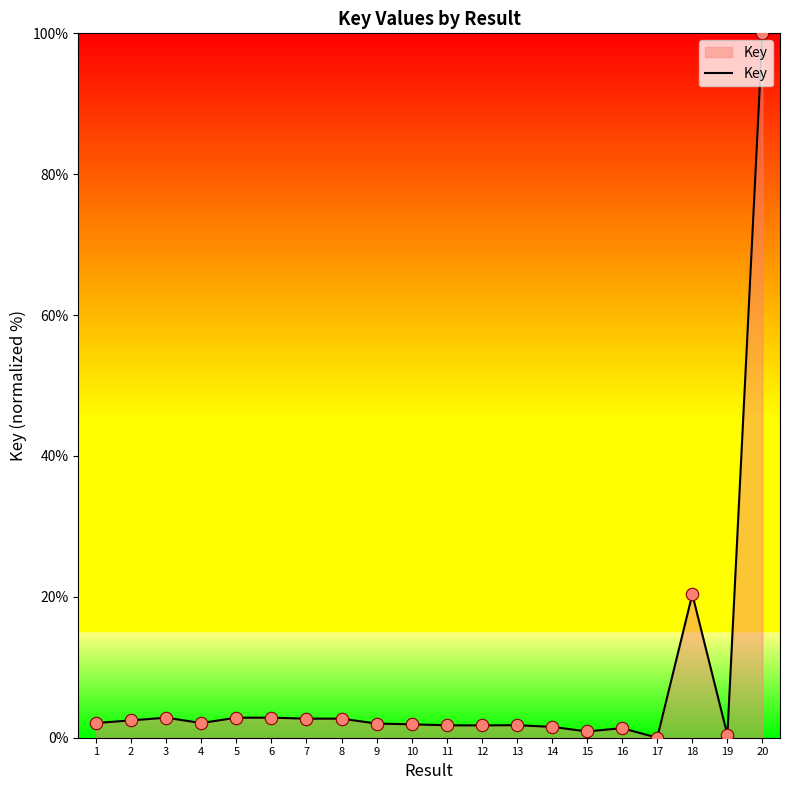

What is the change in value from 6 to 14?

-1.3